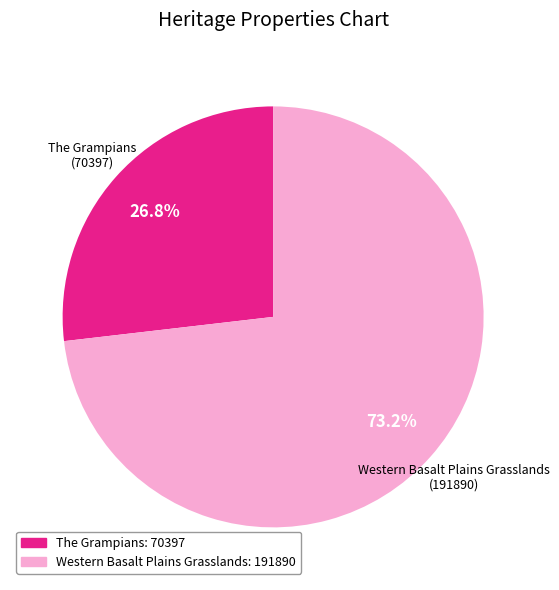

To the nearest percent, what is the difference between the largest and smallest slice percentages?

46%